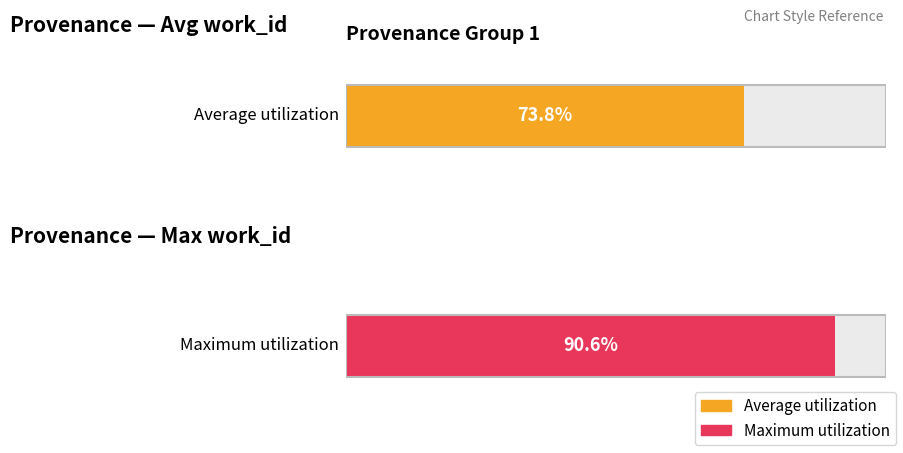

List the series in order of their overall mean, lowest first.

Average utilization, Maximum utilization